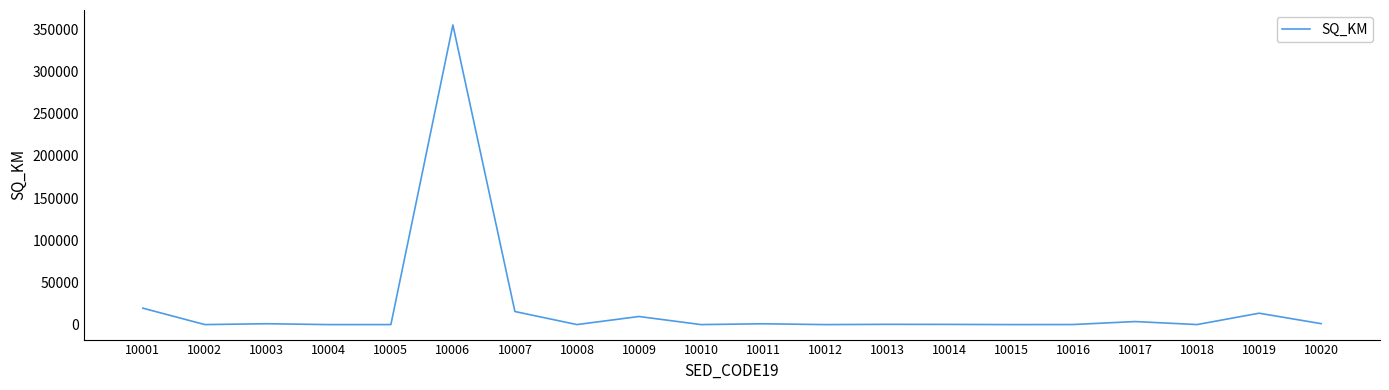

The chart shows a value of 27.3 at 10005. True or false?

True